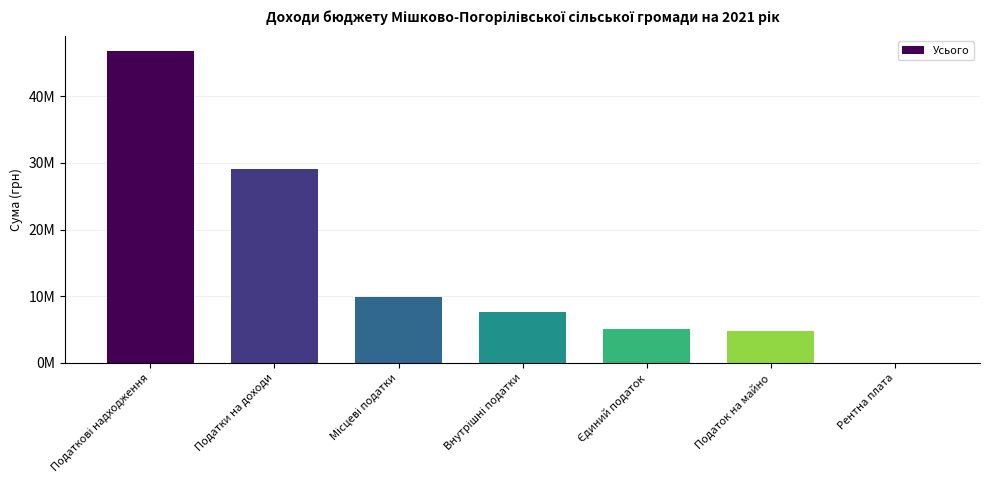

List the labels in order of value, smallest first.

Рентна плата, Податок на майно, Єдиний податок, Внутрішні податки, Місцеві податки, Податки на доходи, Податкові надходження